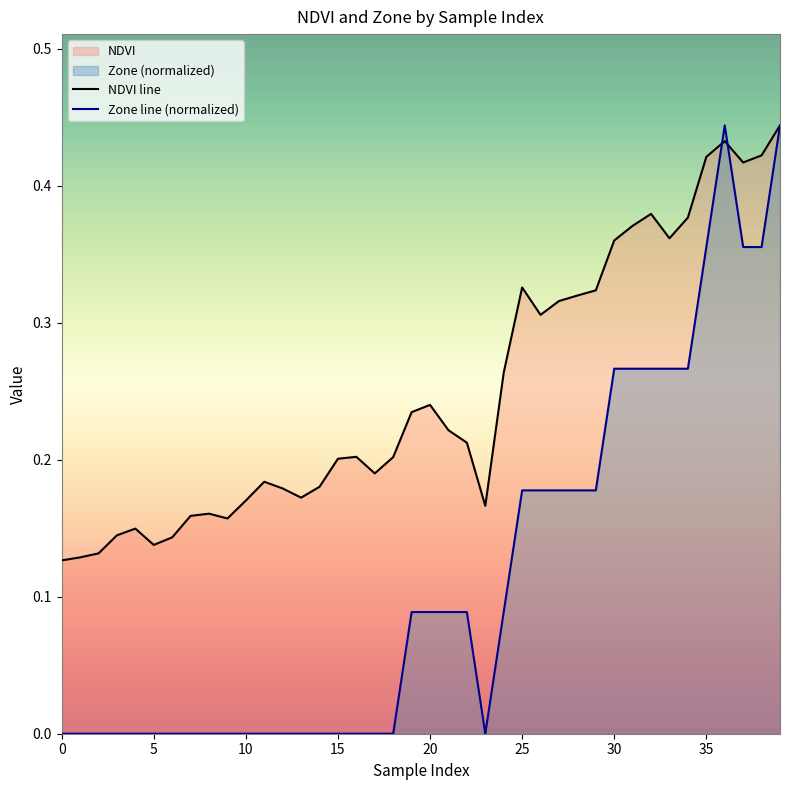

How many data points in Zone are above 0?

20